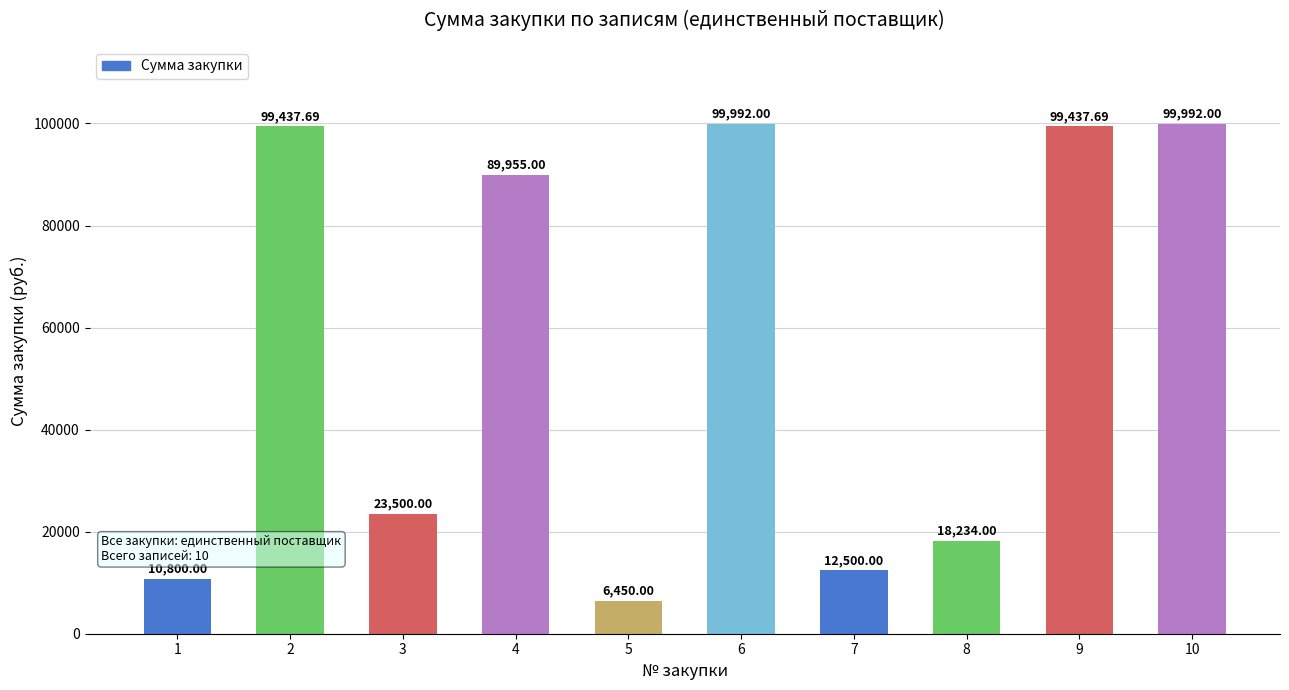

What is the change in value from 1 to 2?

+88637.7